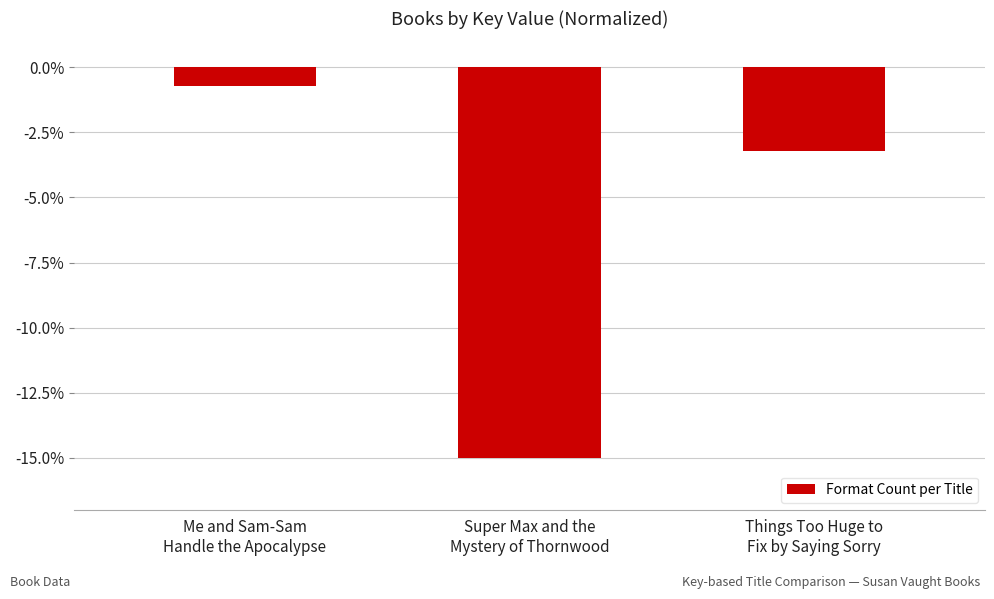

The value at Super Max and the
Mystery of Thornwood is -22.6. True or false?

False